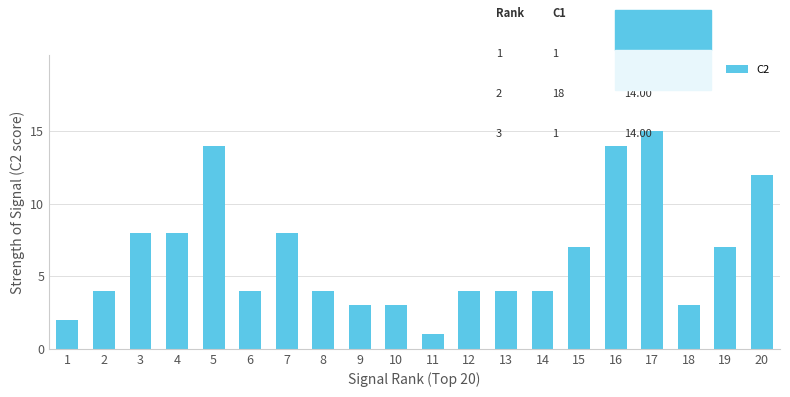

Read the value at 13, to the nearest 5.

5